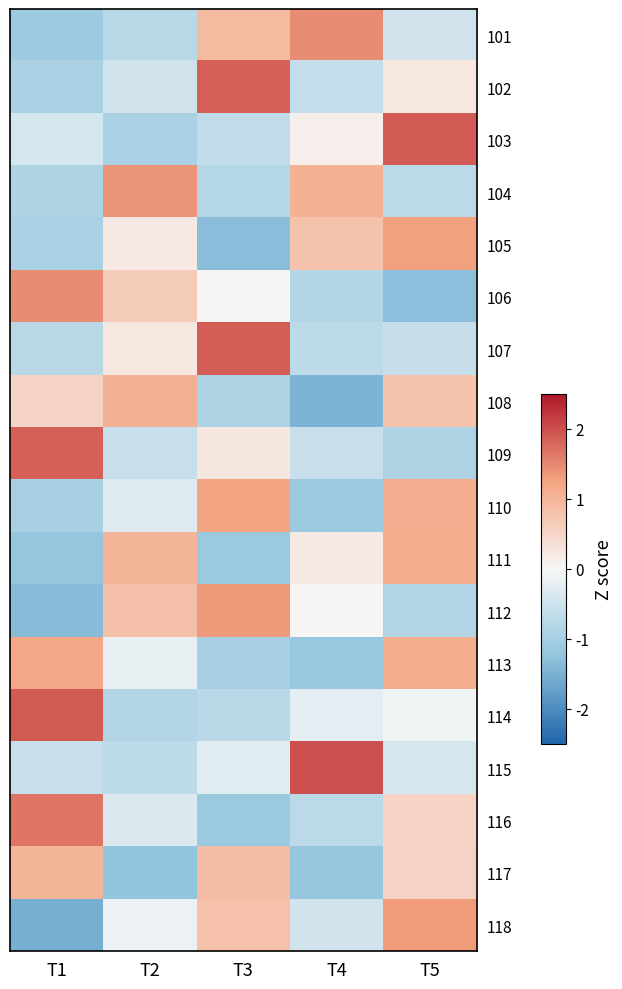

What is the total value across all series at T4?

-3.5